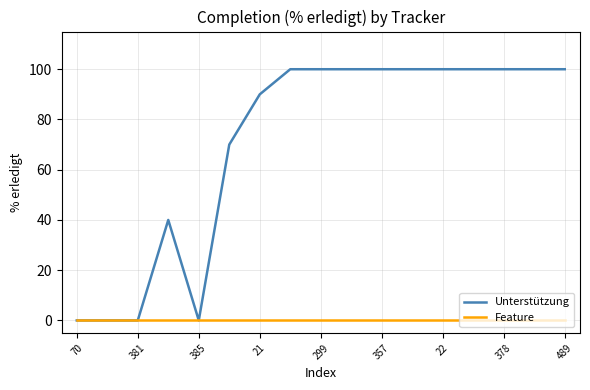

Which series has the largest range (max minus min)?

Unterstützung